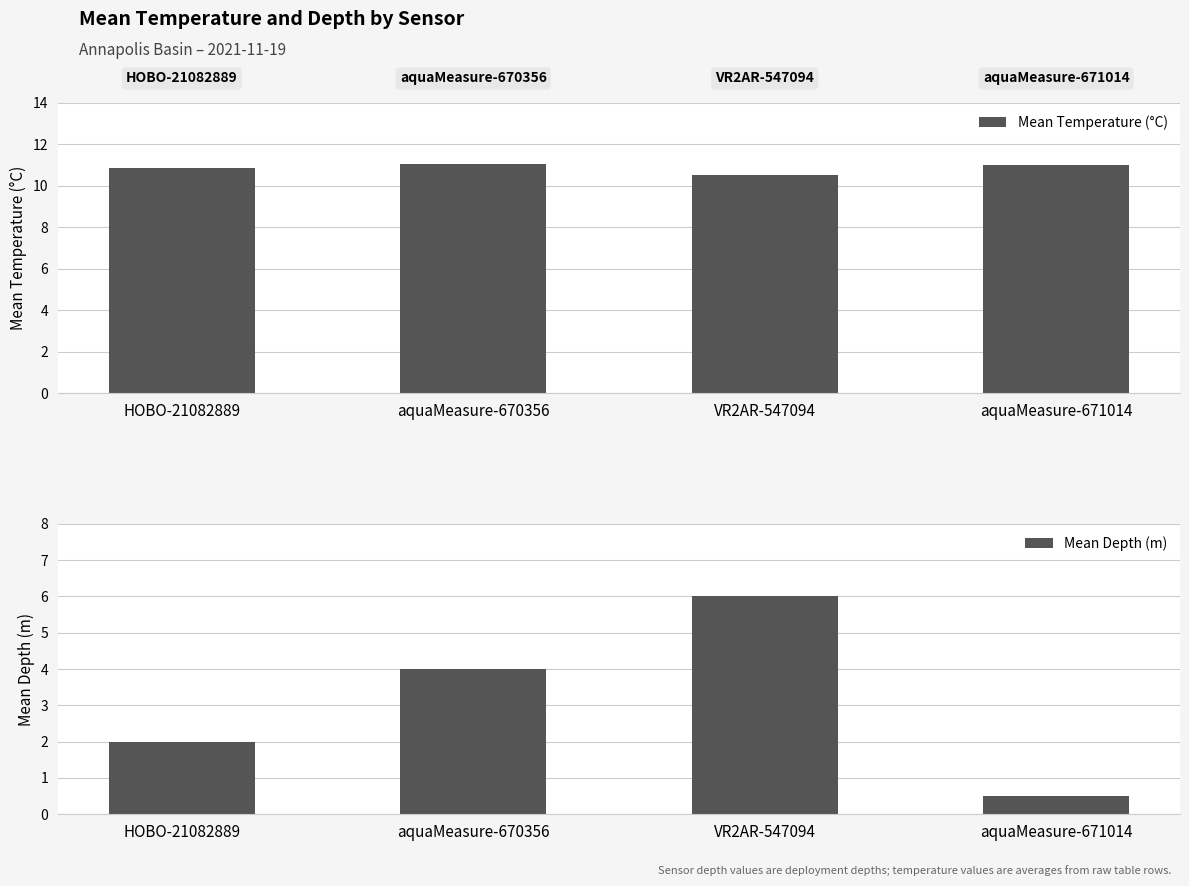

What is the difference between the Mean Depth (m) values at aquaMeasure-670356 and aquaMeasure-671014?

3.5